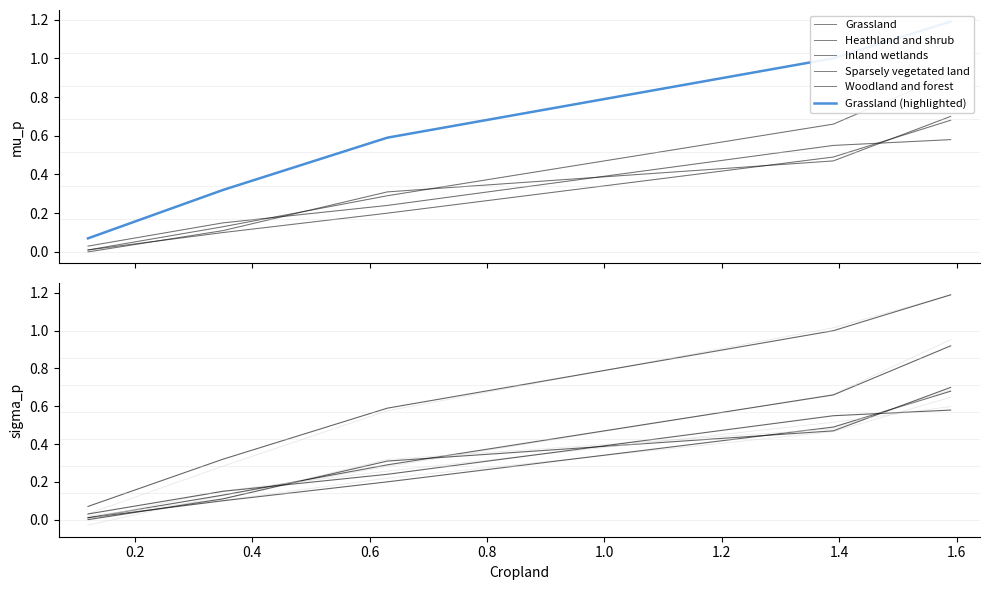

What is the sum of all Woodland and forest values?

1.6